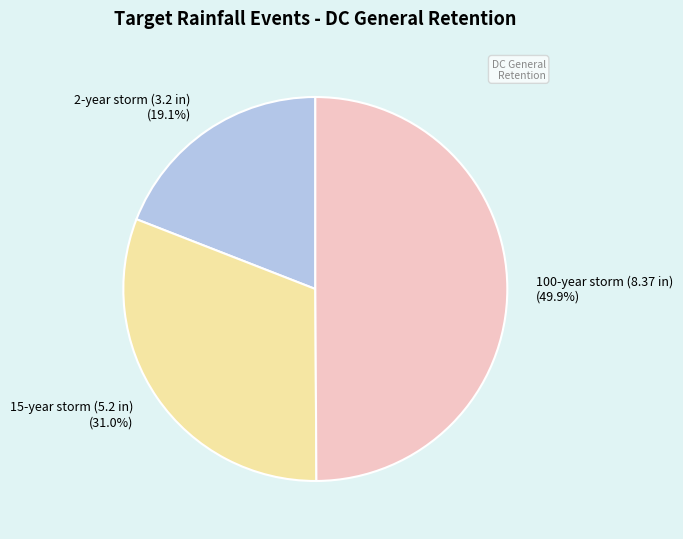

Rank the categories by value from lowest to highest.

2-year storm (3.2 in), 15-year storm (5.2 in), 100-year storm (8.37 in)